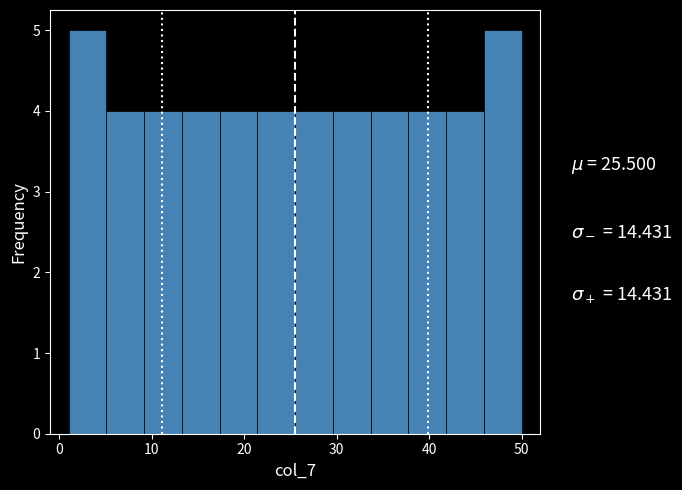

What is the height of the bar covering 1 to 5 on the x-axis? Neither the bar edges nor the heights are printed on the chart, so give them approximately, as read against the axes.

5